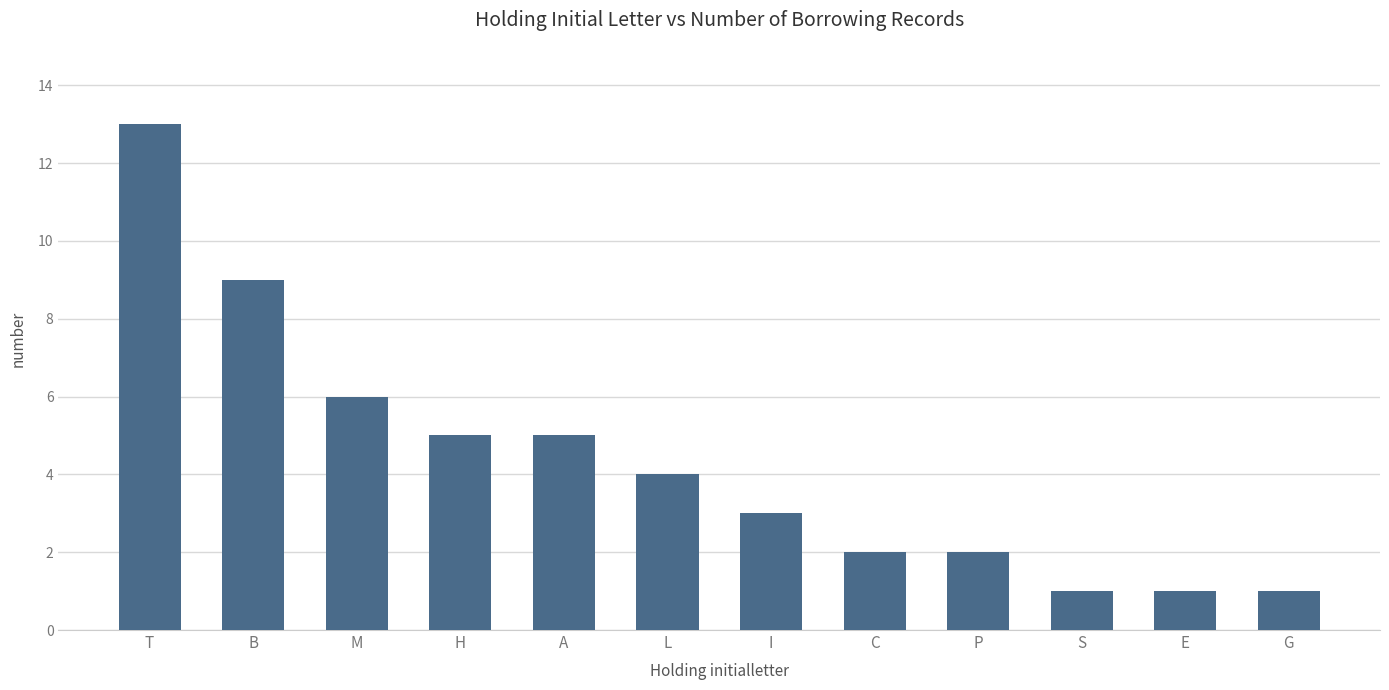

Approximately how many times larger is the value at C compared to P?

1.0